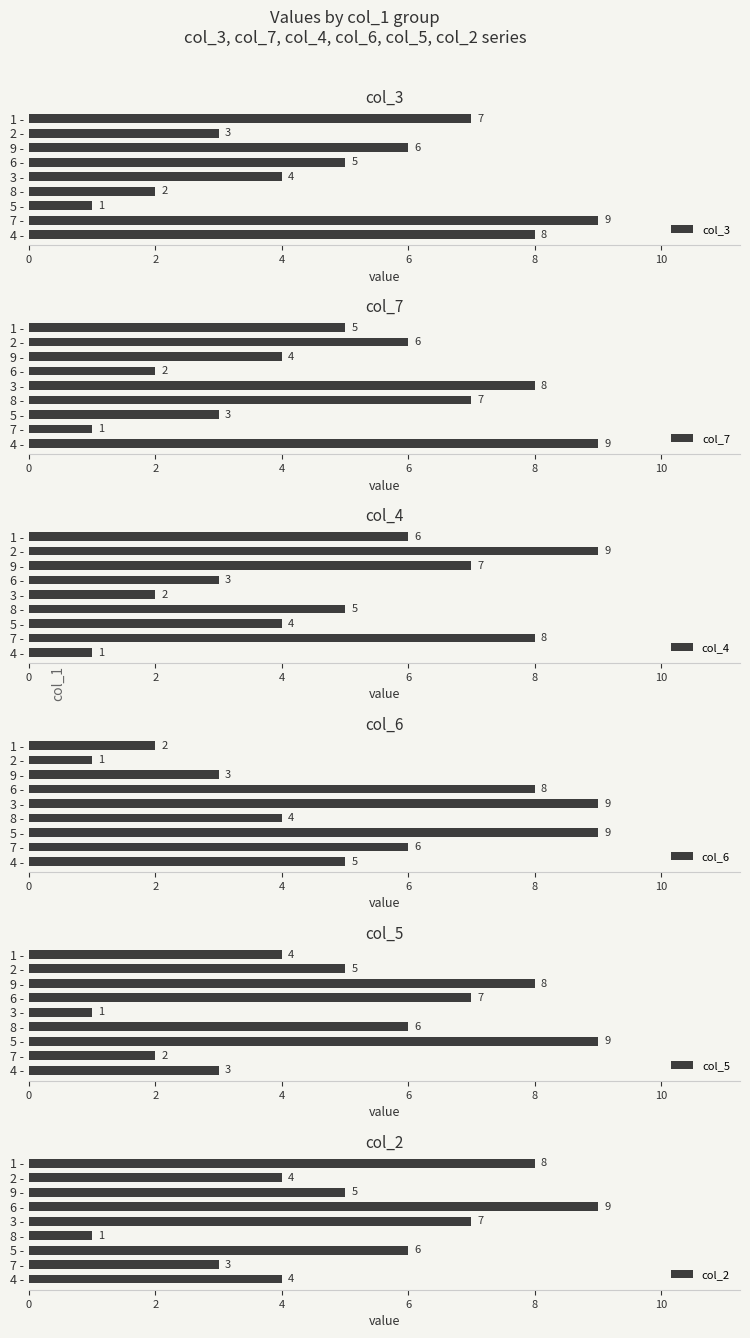

Rank the series by their maximum value, from highest to lowest.

col_3, col_7, col_4, col_6, col_5, col_2